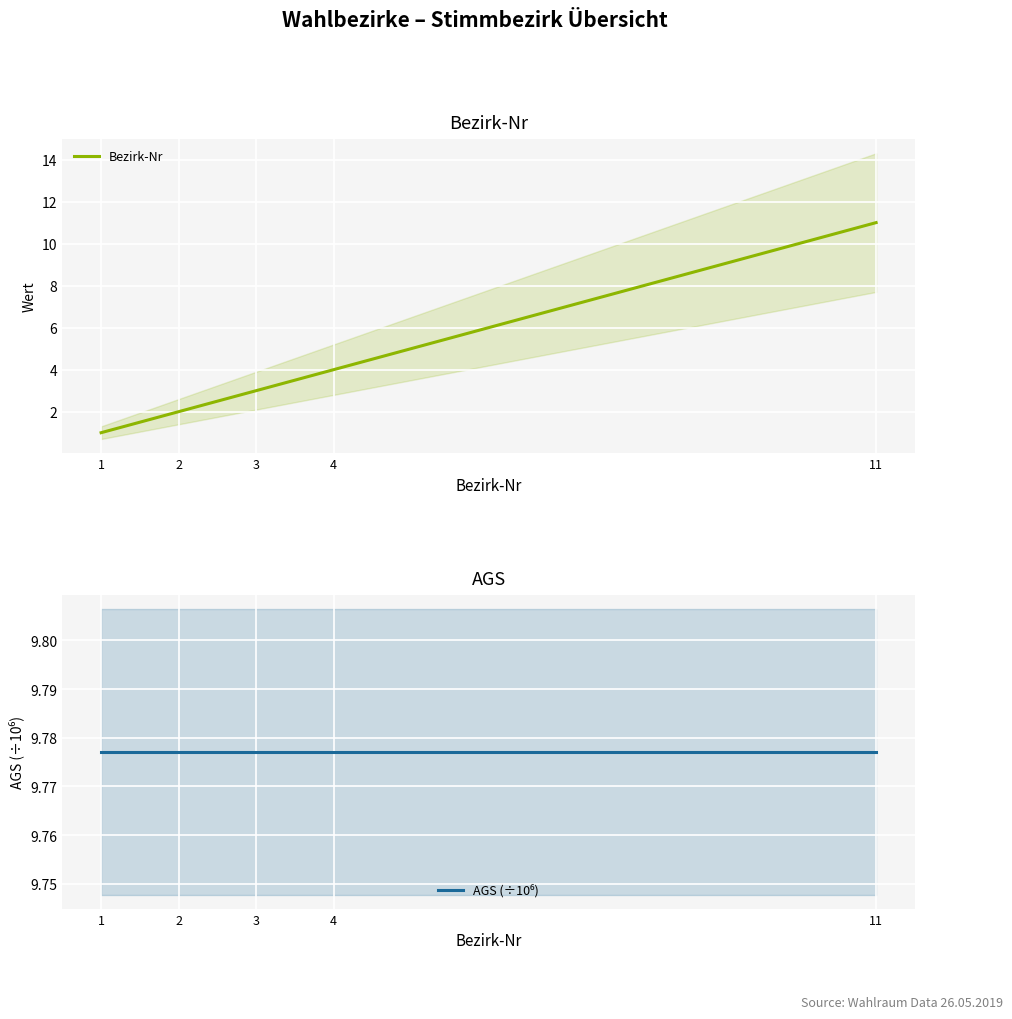

What is the difference between the highest and lowest values at 3?

6.8